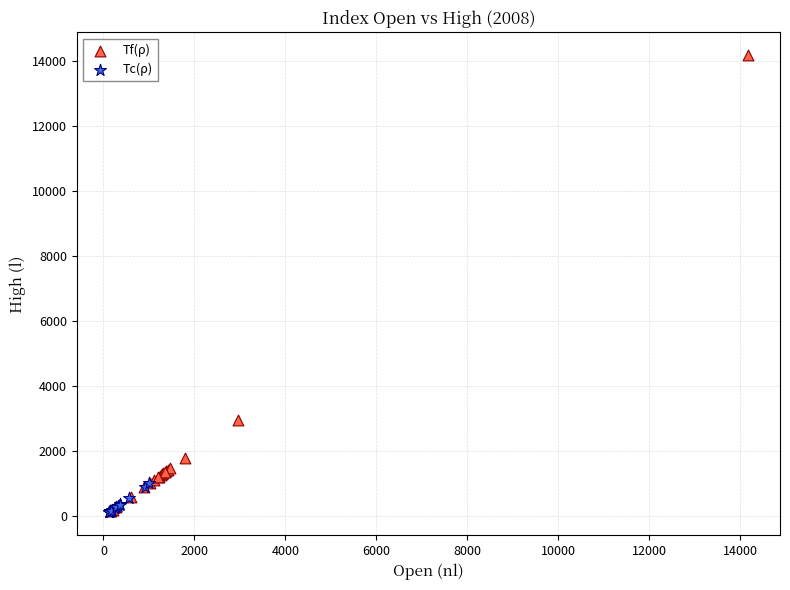

Which series contains the highest Y value?

Tf(ρ)